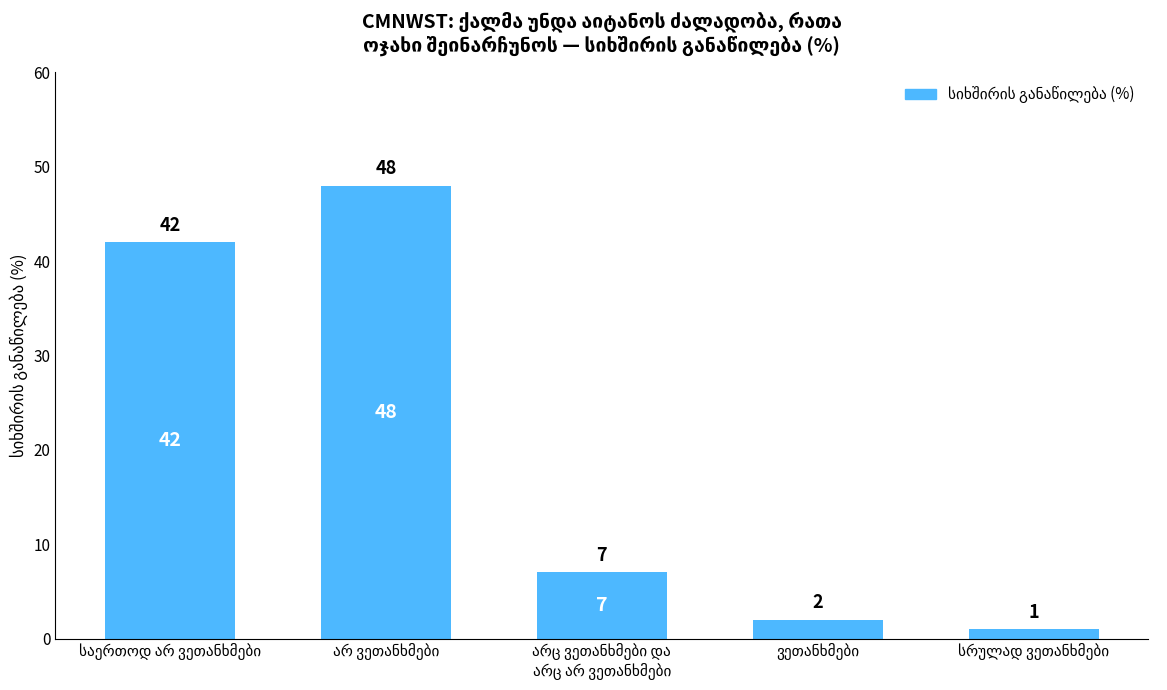

What is the difference between the maximum and minimum values?

47